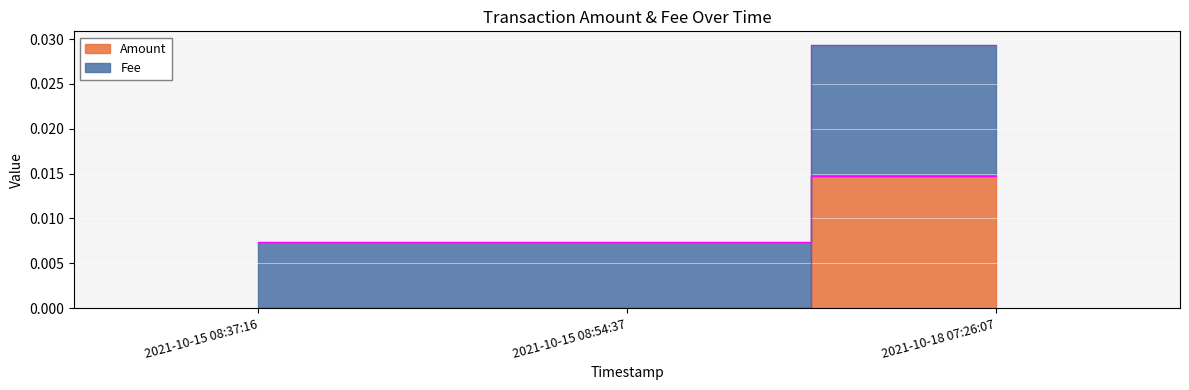

Count the number of data series in this chart.

2